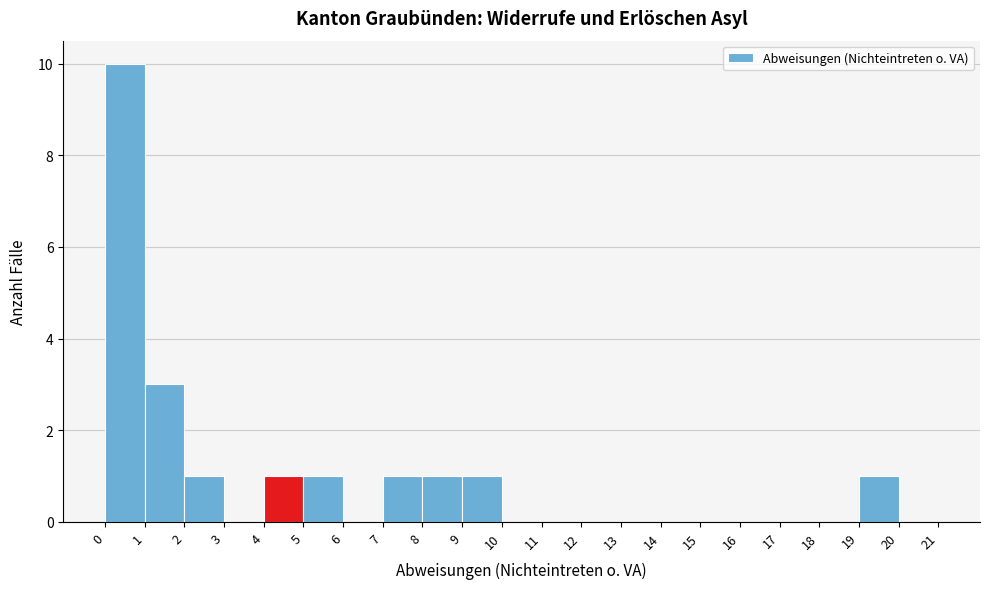

What is the height of the bar covering 2 to 3 on the x-axis? The values are not printed on the chart, so give them approximately, as read against the axis.

1